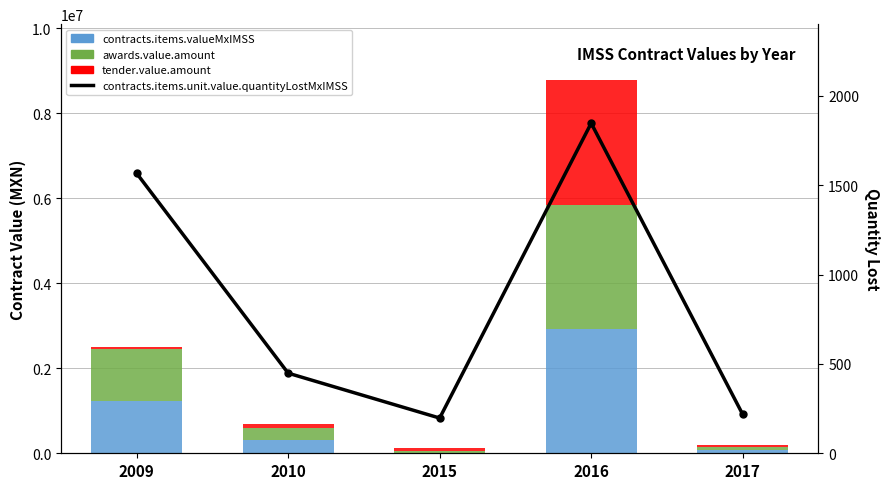

What is the minimum value for awards.value.amount?

51910.0